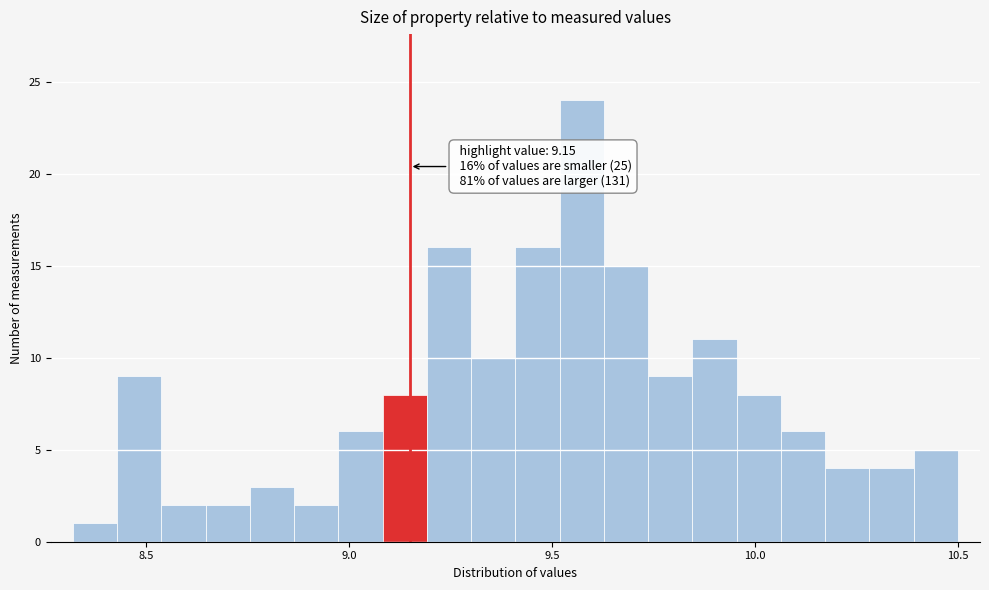

Around what value on the x-axis is the tallest bar? Give the approximate position of its centre, as read against the axis.

9.55